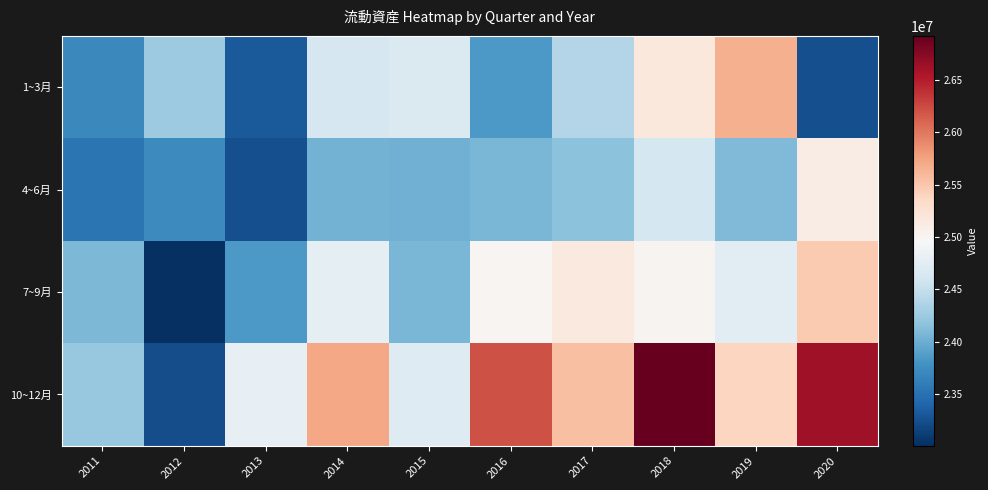

Reading left to right, list all the values displayed in this chart.

1~3月: 2011=23698313	2012=24256457	2013=23315344	2014=24632350	2015=24679301	2016=23833319	2017=24391627	2018=25166872	2019=25651794	2020=23244754
4~6月: 2011=23528141	2012=23718322	2013=23238483	2014=24030547	2015=24019888	2016=24070031	2017=24167074	2018=24613759	2019=24105407	2020=25113655
7~9月: 2011=24088269	2012=23005989	2013=23837206	2014=24775927	2015=24069462	2016=24999865	2017=25151877	2018=25009185	2019=24747364	2020=25476756
10~12月: 2011=24218197	2012=23228374	2013=24805571	2014=25724599	2015=24704539	2016=26204608	2017=25548263	2018=26920174	2019=25391132	2020=26618068